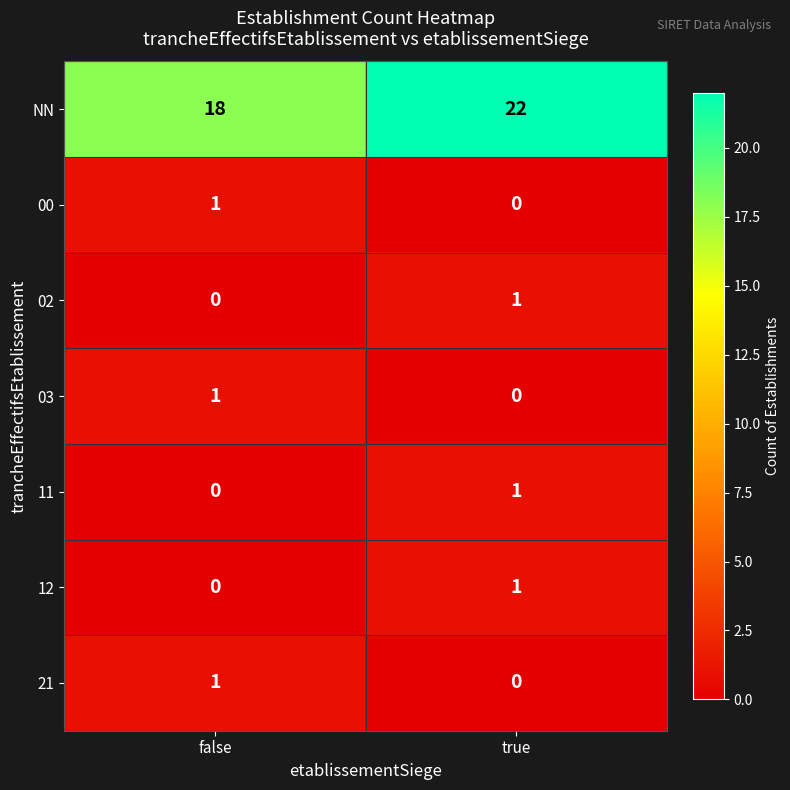

The value of 11 at true is 1. True or false?

True